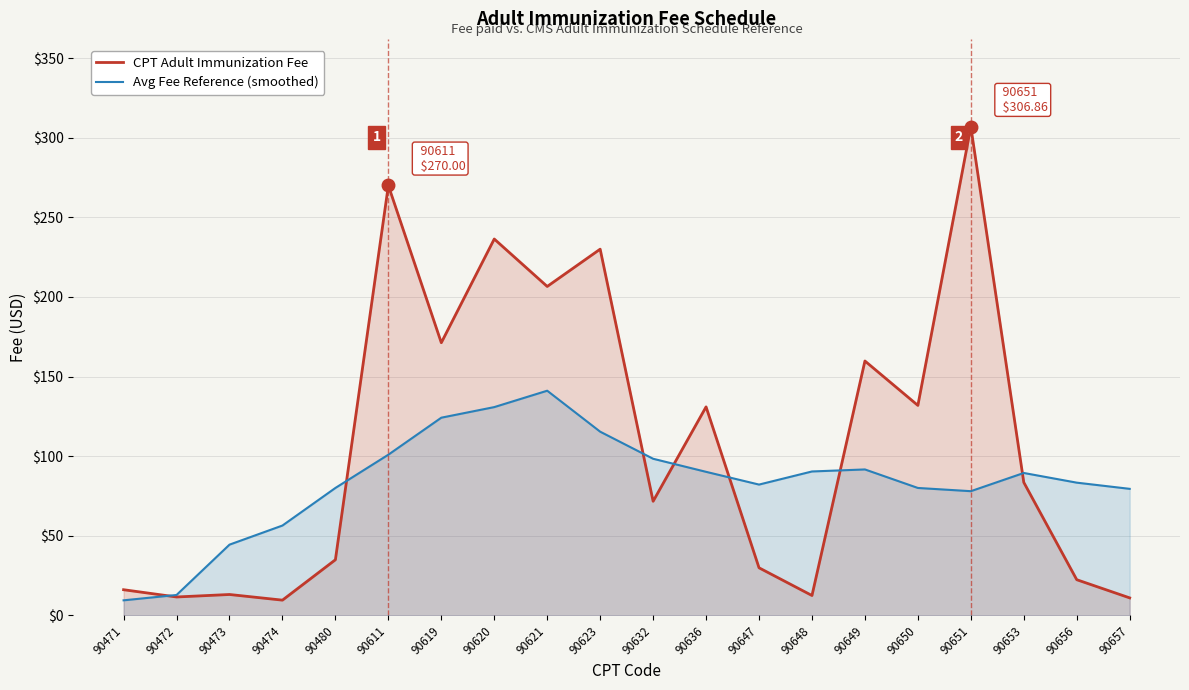

What is the difference between the highest and lowest values at 90648?

77.9